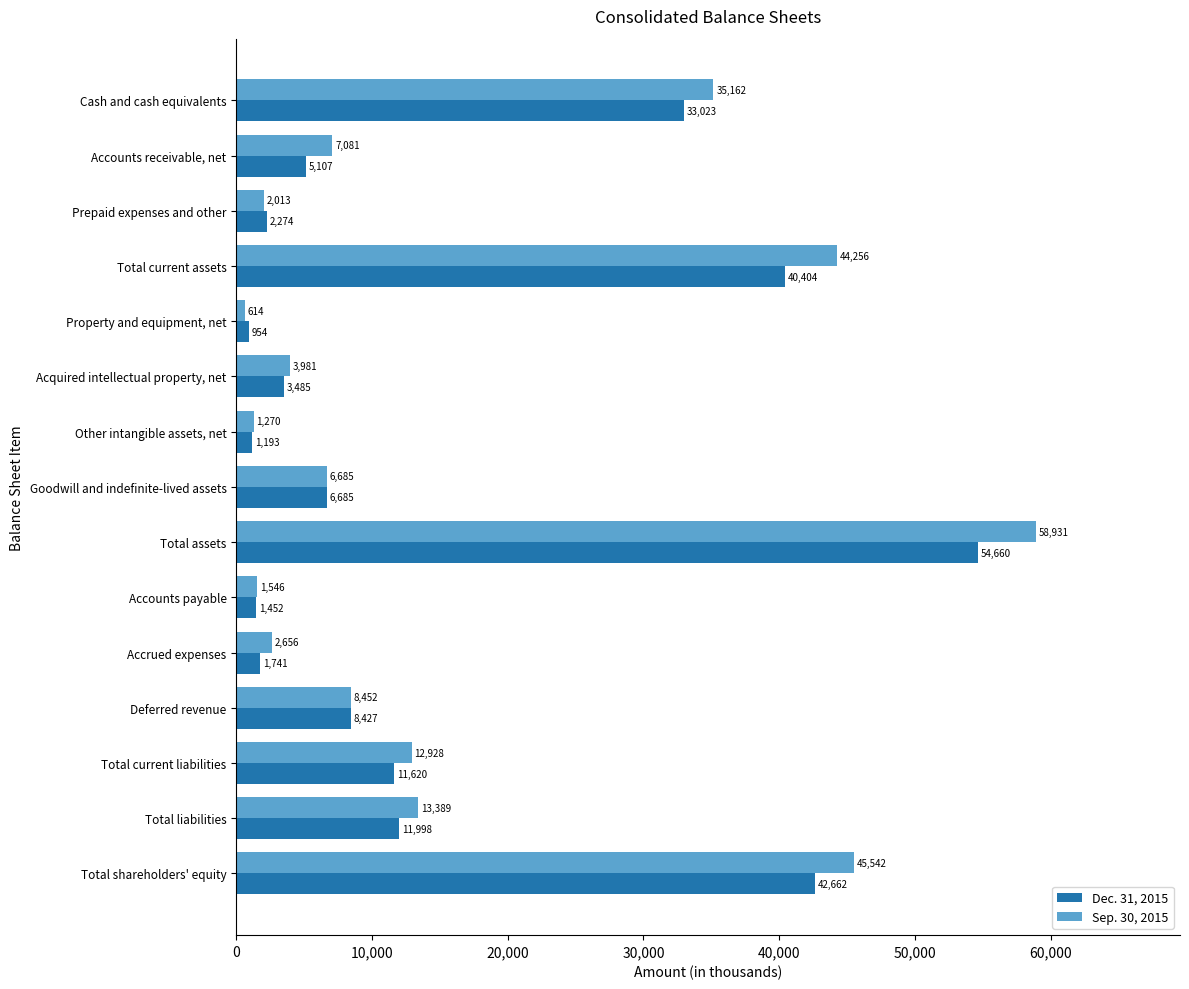

The value of Dec. 31, 2015 at Deferred revenue is 8427. True or false?

True